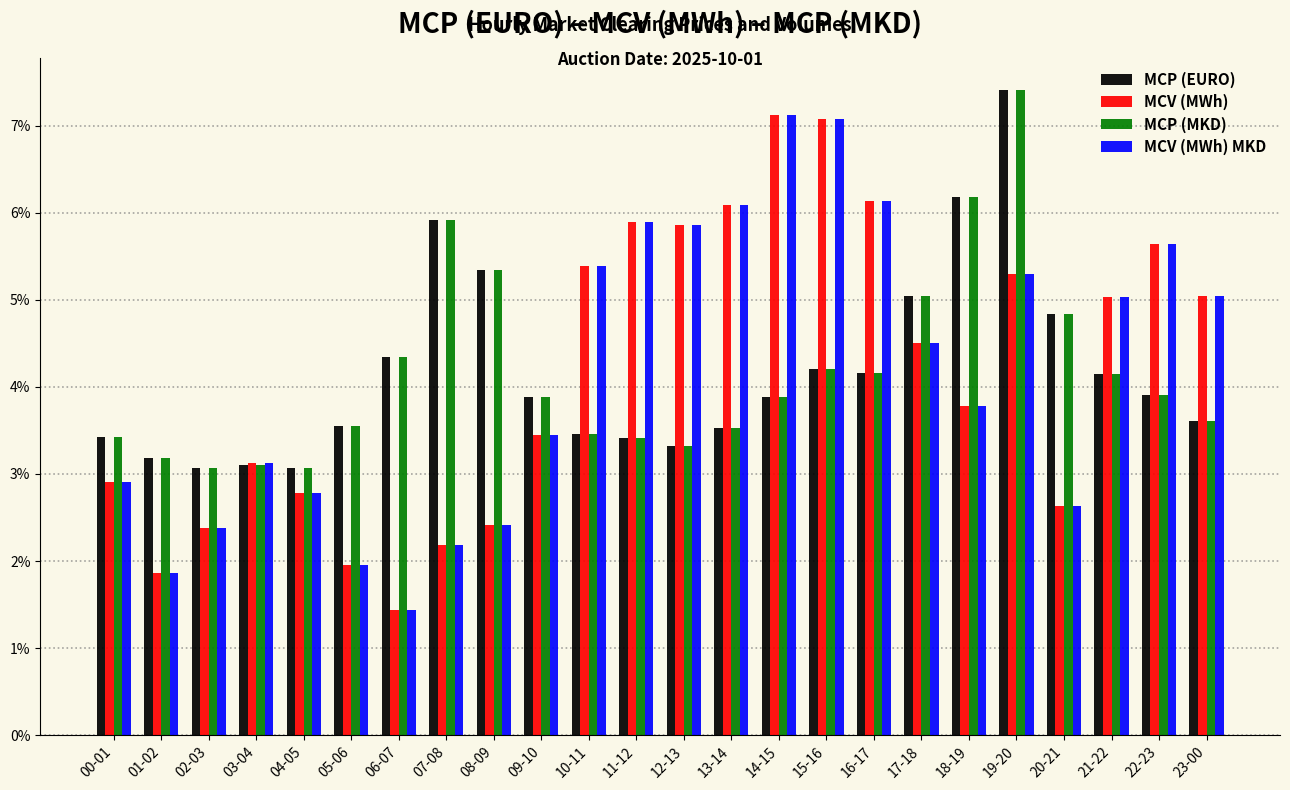

Does the chart contain any negative values?

No